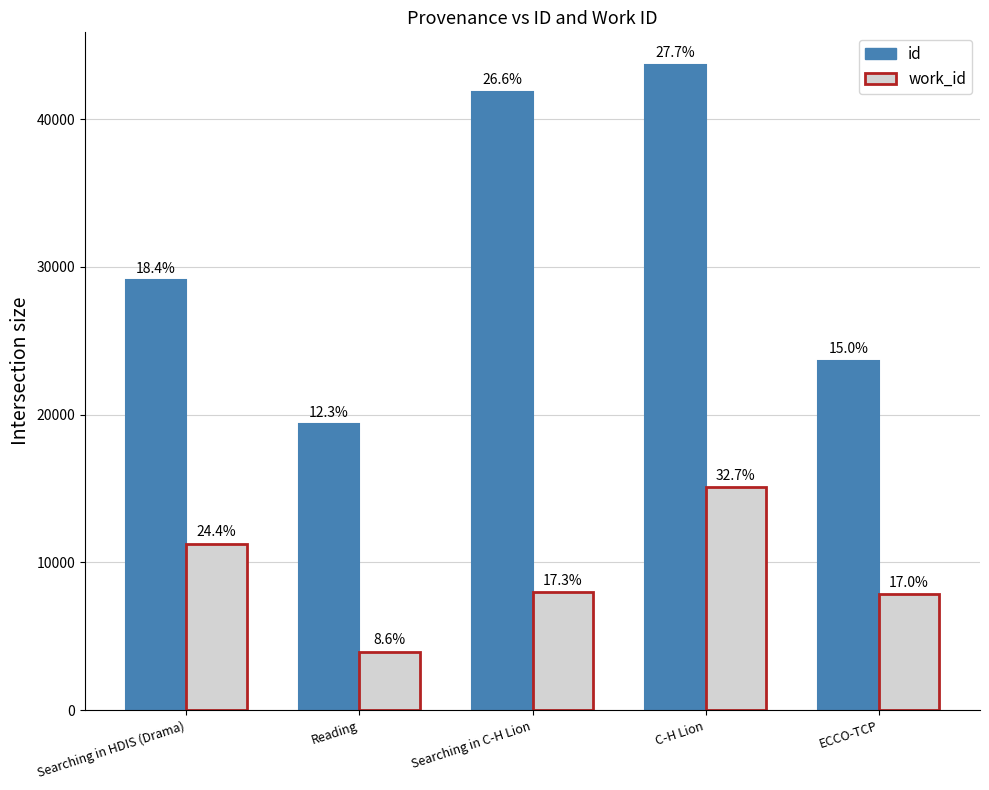

What are all the series names shown in the legend?

id, work_id